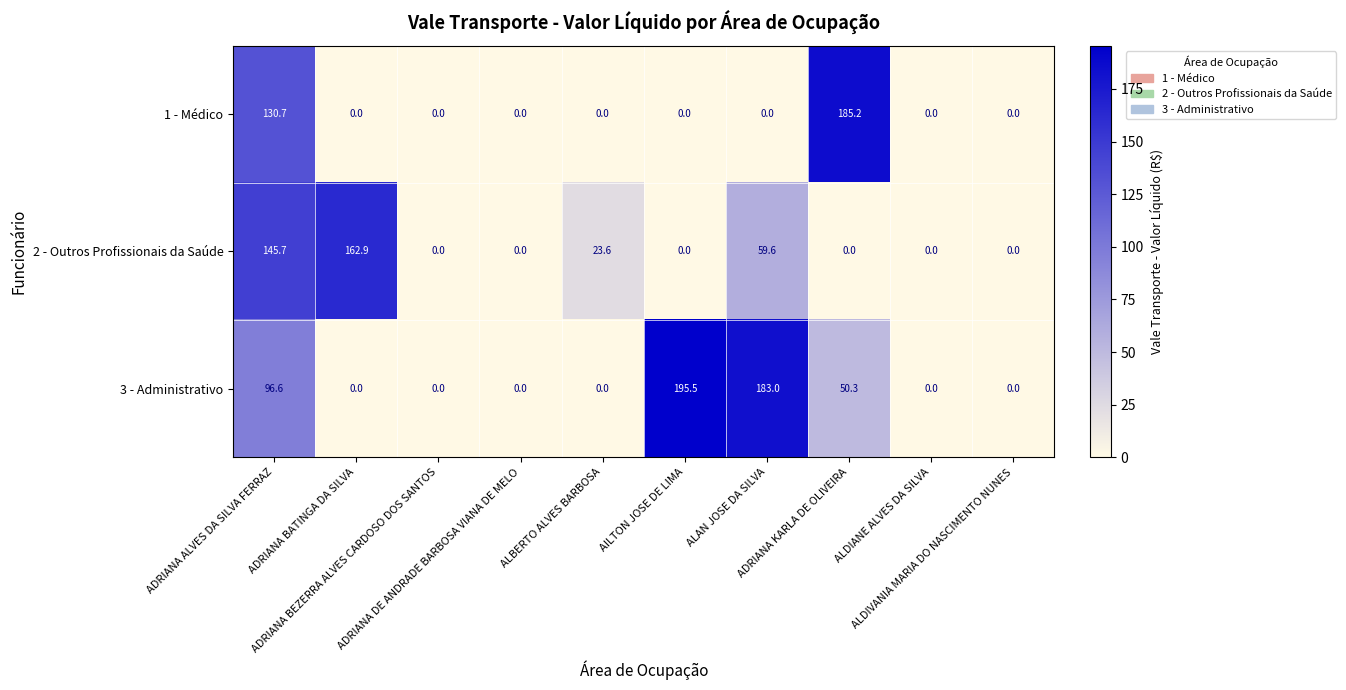

What is the spread (max minus min) of values at ALAN JOSE DA SILVA?

183.0